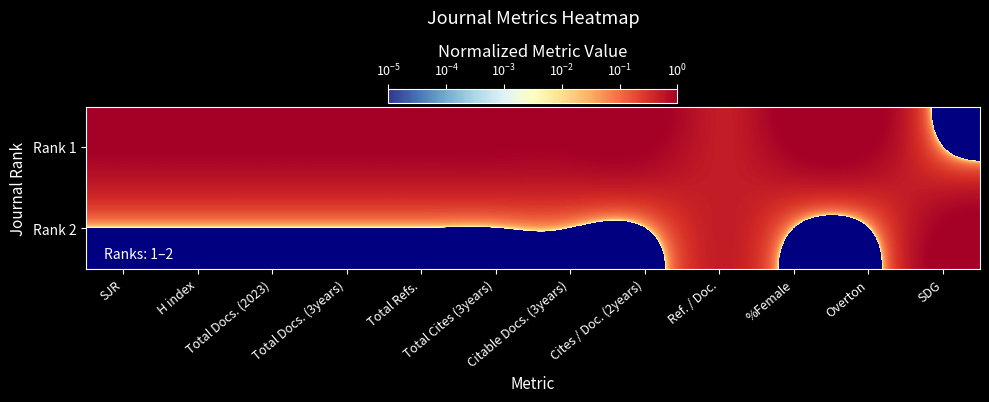

Which series has the largest total across all categories?

Rank 1